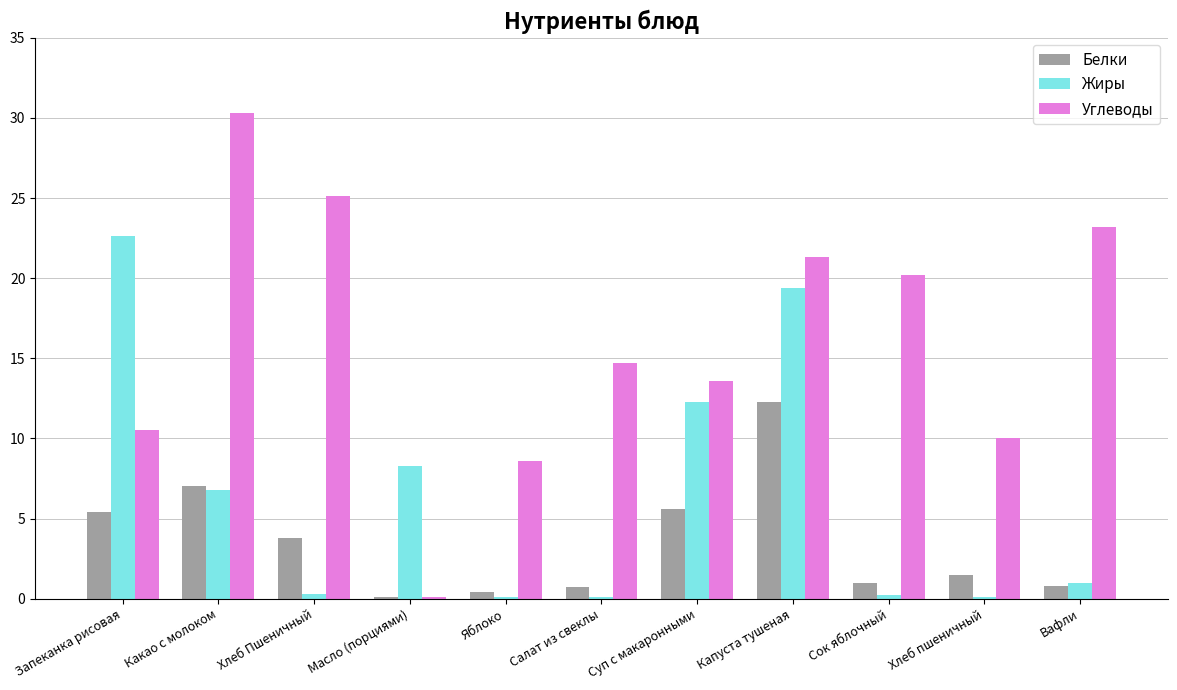

Is it true that Жиры equals 1.0 at Вафли?

True